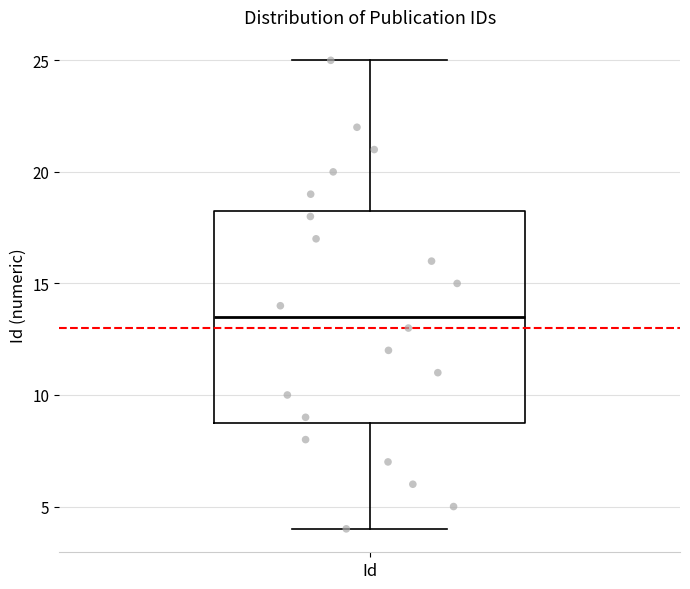

Transcribe this box plot: give where the median line is, the range the box spans, and where the two whiskers end, as read against the y-axis. The values are not printed on the chart, so give them approximately, as read against the axis.

median 13.5, box 9.0 to 18.5, whiskers 4.0 to 25.0